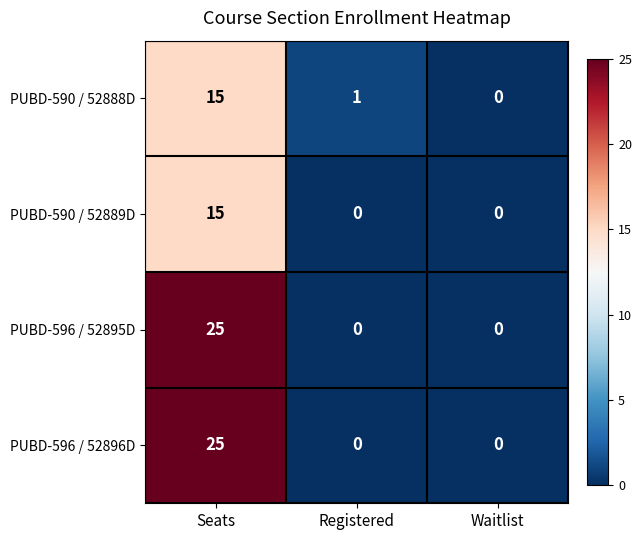

The value of PUBD-596 / 52895D at Waitlist is 17. True or false?

False